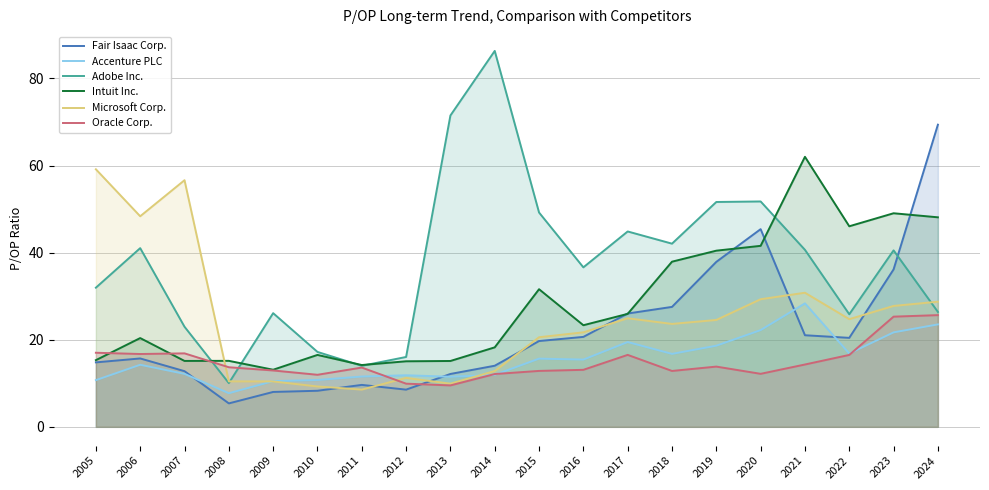

After their last crossing, which series has the higher values: Oracle Corp. or Intuit Inc.?

Intuit Inc.